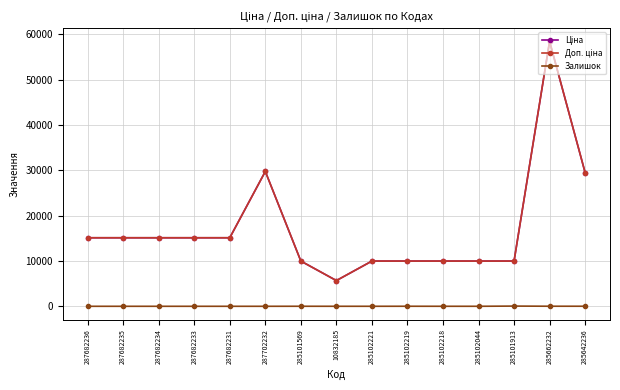

Which series has the largest total across all categories?

Ціна